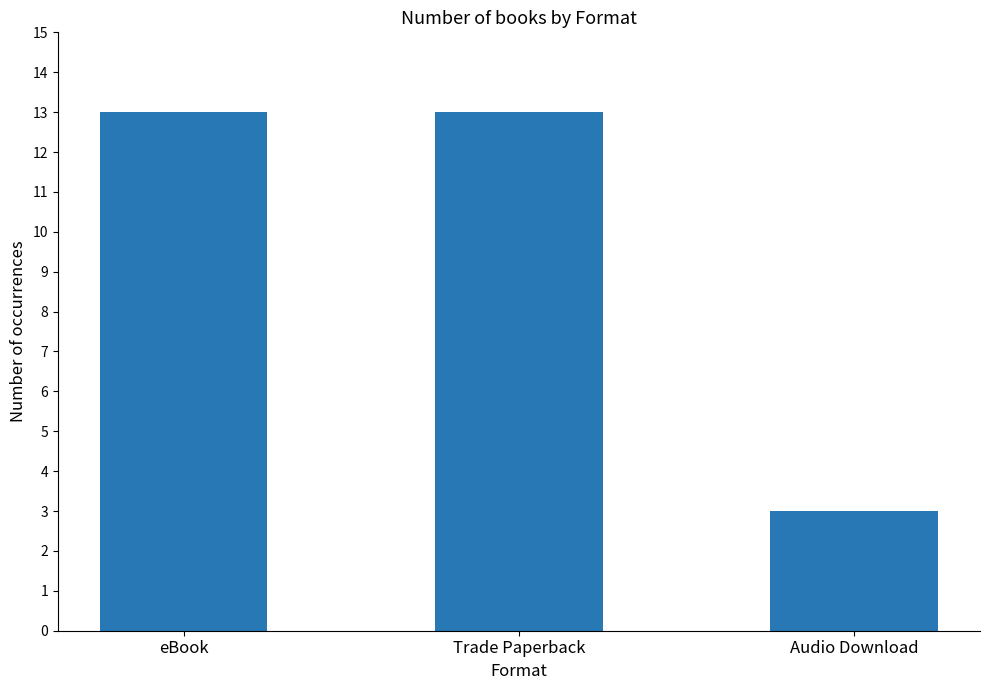

The value at Audio Download is 3. True or false?

True